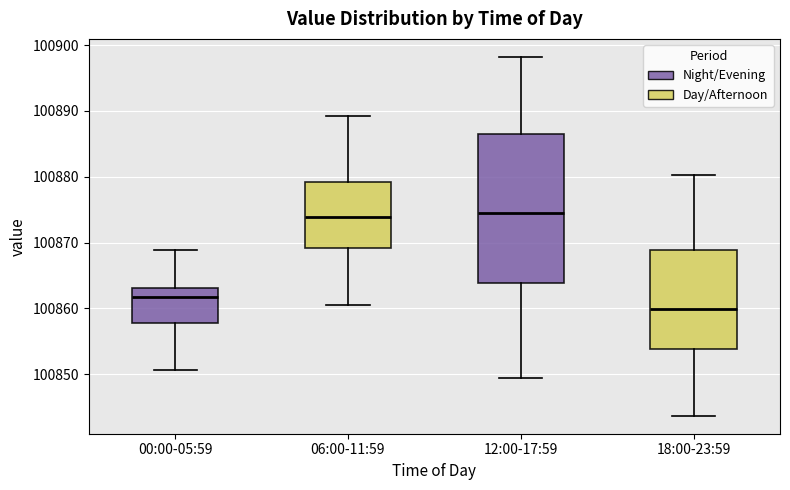

Reading left to right, read every box against the y-axis: the position of its median line, the range the box covers, and the ends of its whiskers. The values are not printed on the chart, so give them approximately, as read against the axis.

00:00-05:59: median 100862, box 100858 to 100863, whiskers 100851 to 100869
06:00-11:59: median 100874, box 100869 to 100879, whiskers 100860 to 100889
12:00-17:59: median 100875, box 100864 to 100887, whiskers 100849 to 100898
18:00-23:59: median 100860, box 100854 to 100869, whiskers 100844 to 100880